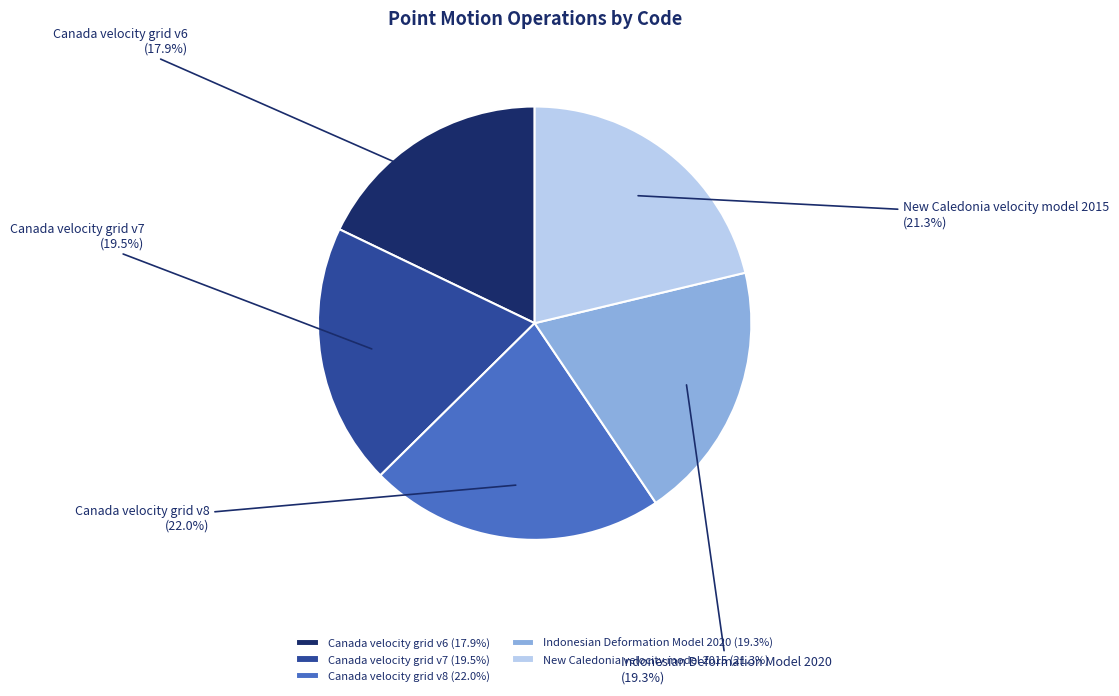

Is Canada velocity grid v6 the majority of the pie?

No